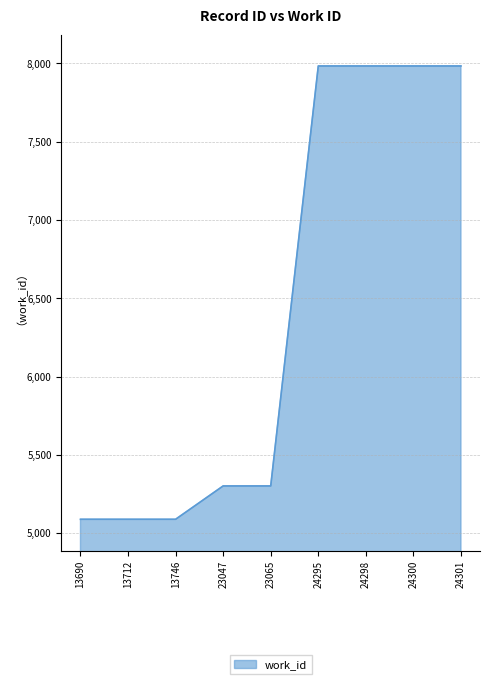

Count the number of categories in the chart.

9